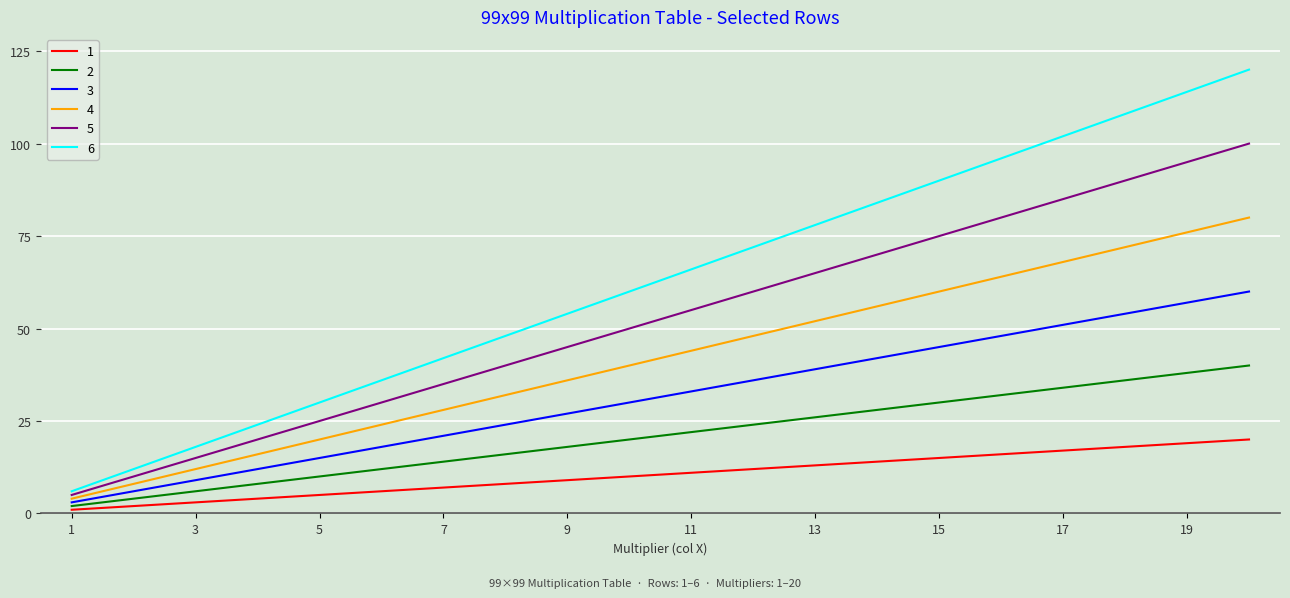

Which series has the largest total across all categories?

6